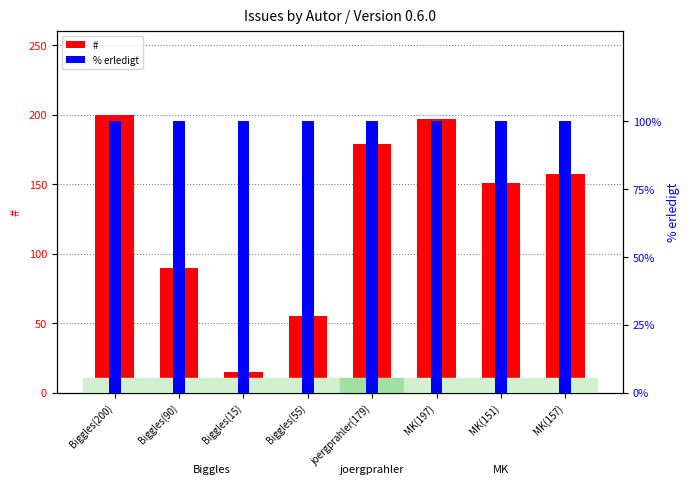

Which has a higher value, MK(157) or MK(197)?

MK(197)